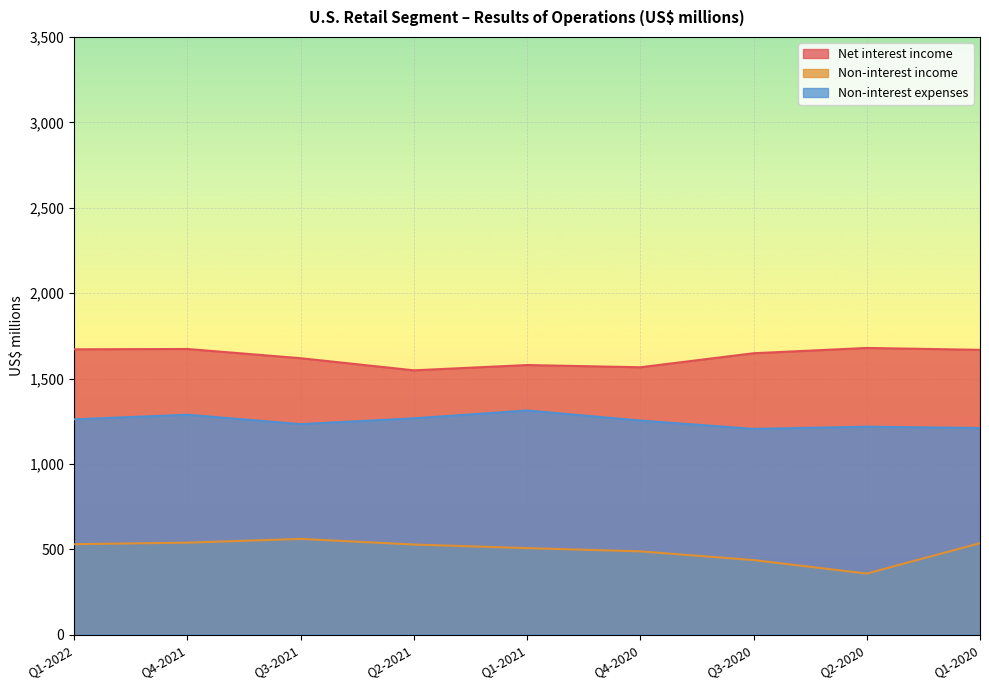

Which series has the widest spread of values?

Non-interest income